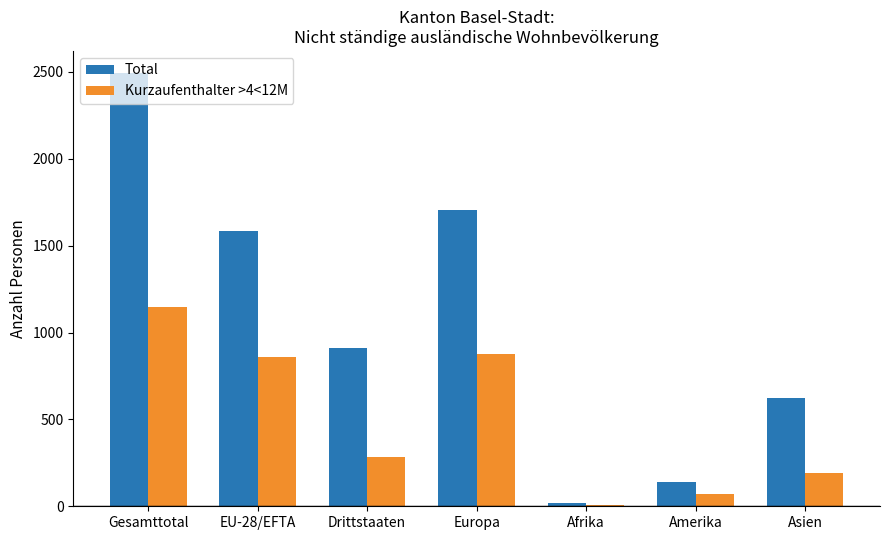

What are all the series names shown in the legend?

Total, Kurzaufenthalter >4<12M